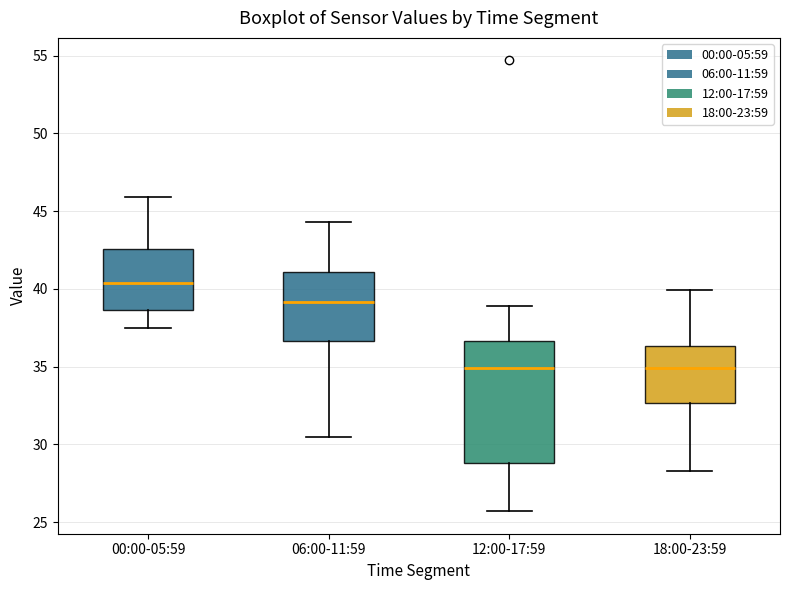

Where does the upper whisker of the box for 00:00-05:59 end on the y-axis? The values are not printed on the chart, so give them approximately, as read against the axis.

46.0